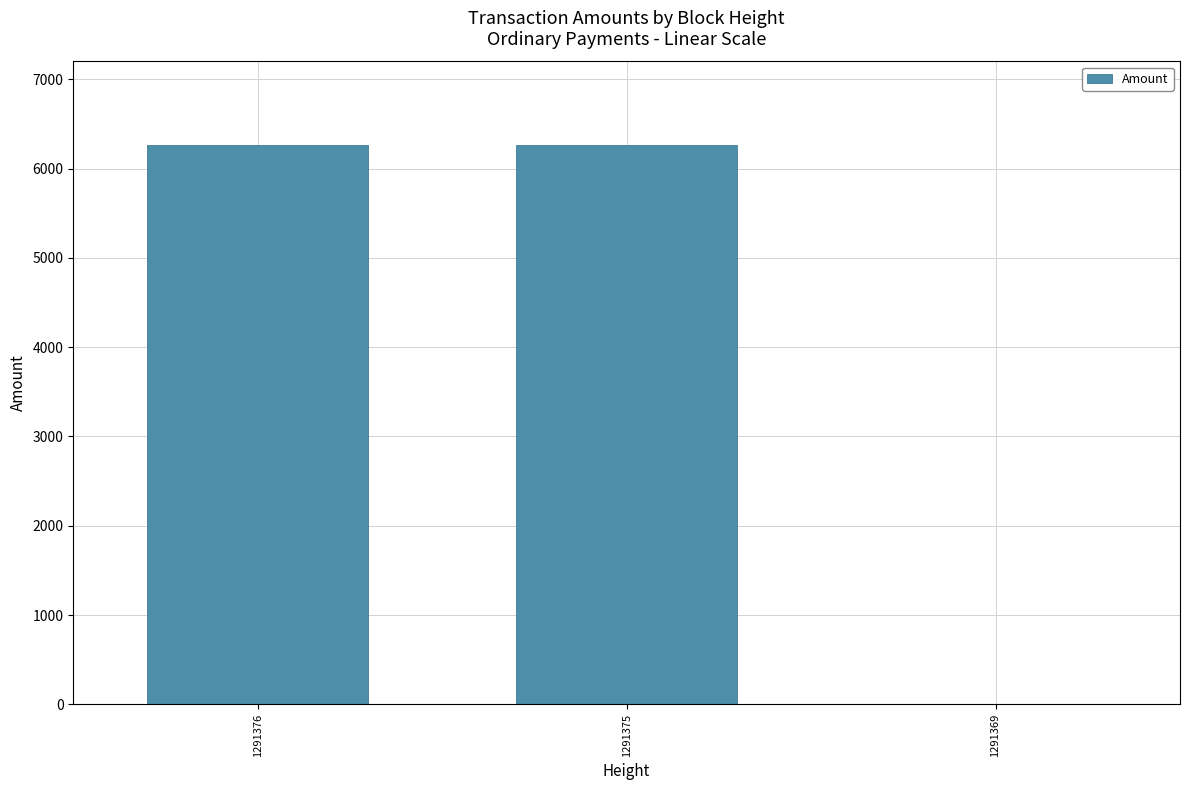

Approximately how many times larger is the value at 1291375 compared to 1291376?

1.0